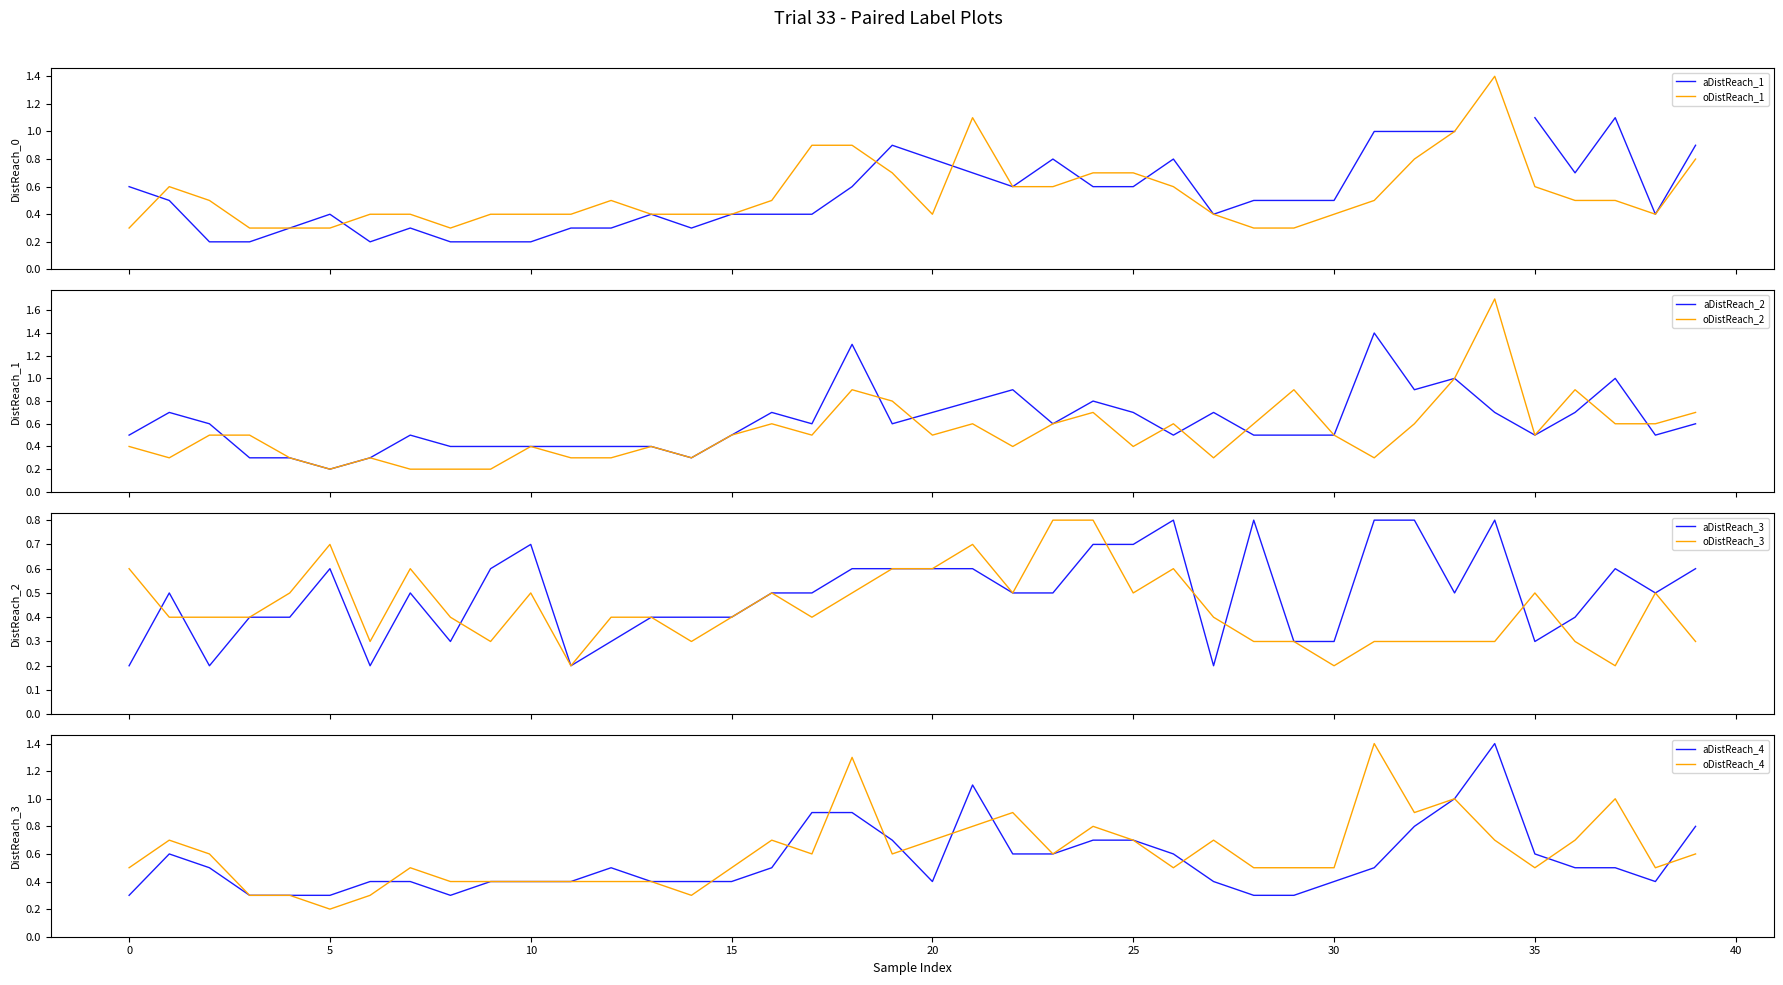

What is the lowest value of the oDistReach_1 series?

0.3